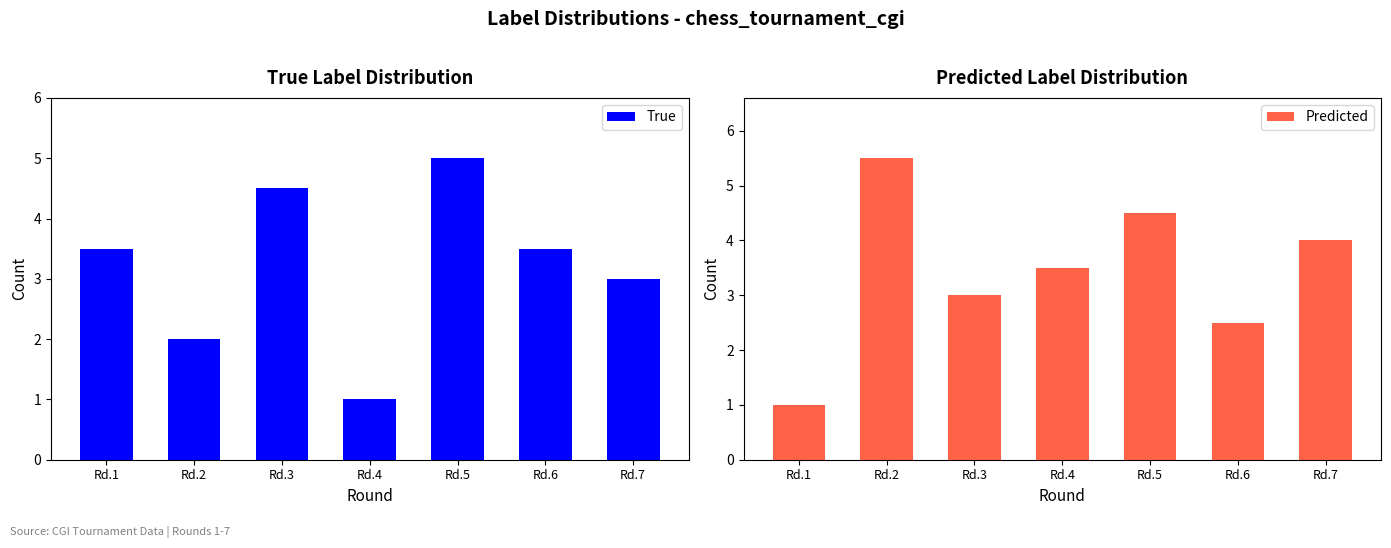

What is the approximate value of Predicted at Rd.2?

5.5